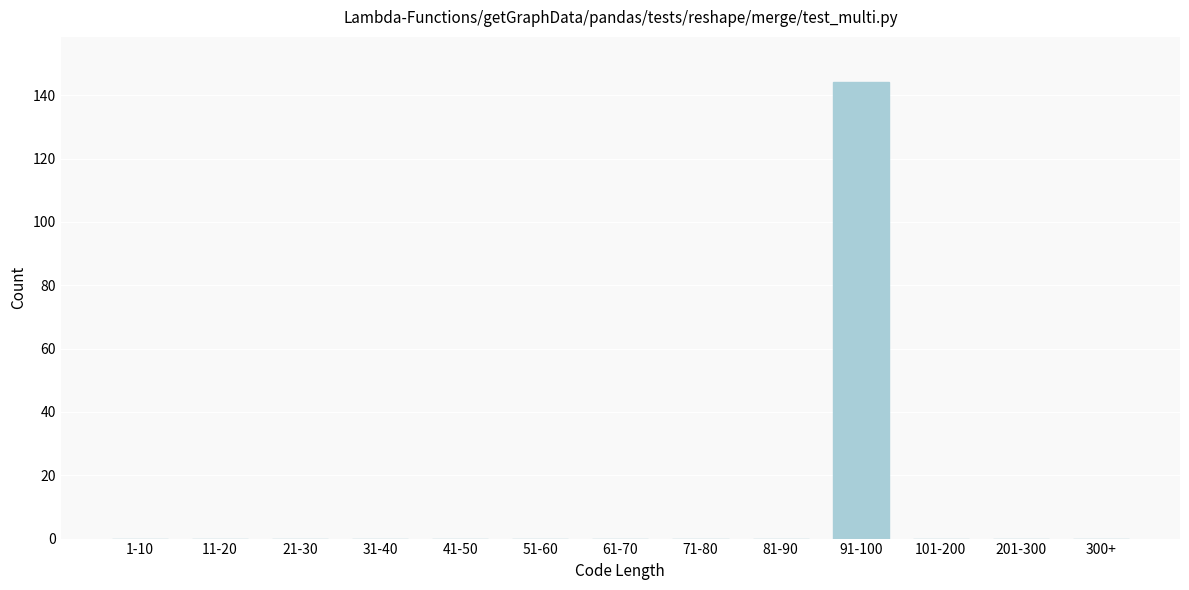

Reading left to right, what are all the values shown in this chart?

1-10=0	11-20=0	21-30=0	31-40=0	41-50=0	51-60=0	61-70=0	71-80=0	81-90=0	91-100=144	101-200=0	201-300=0	300+=0